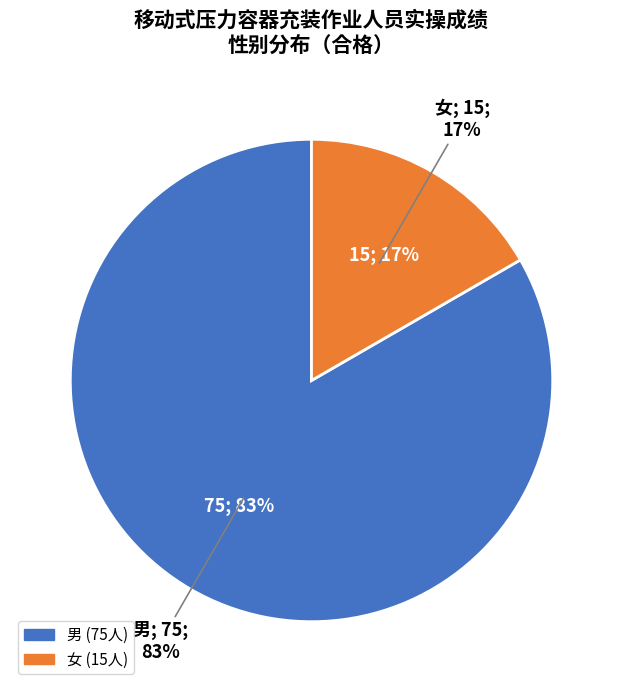

What portion of the pie excludes 女?

83.3%